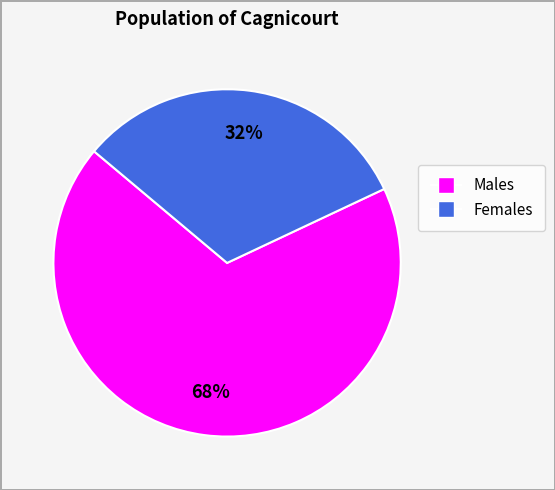

Count the number of slices in the pie.

2